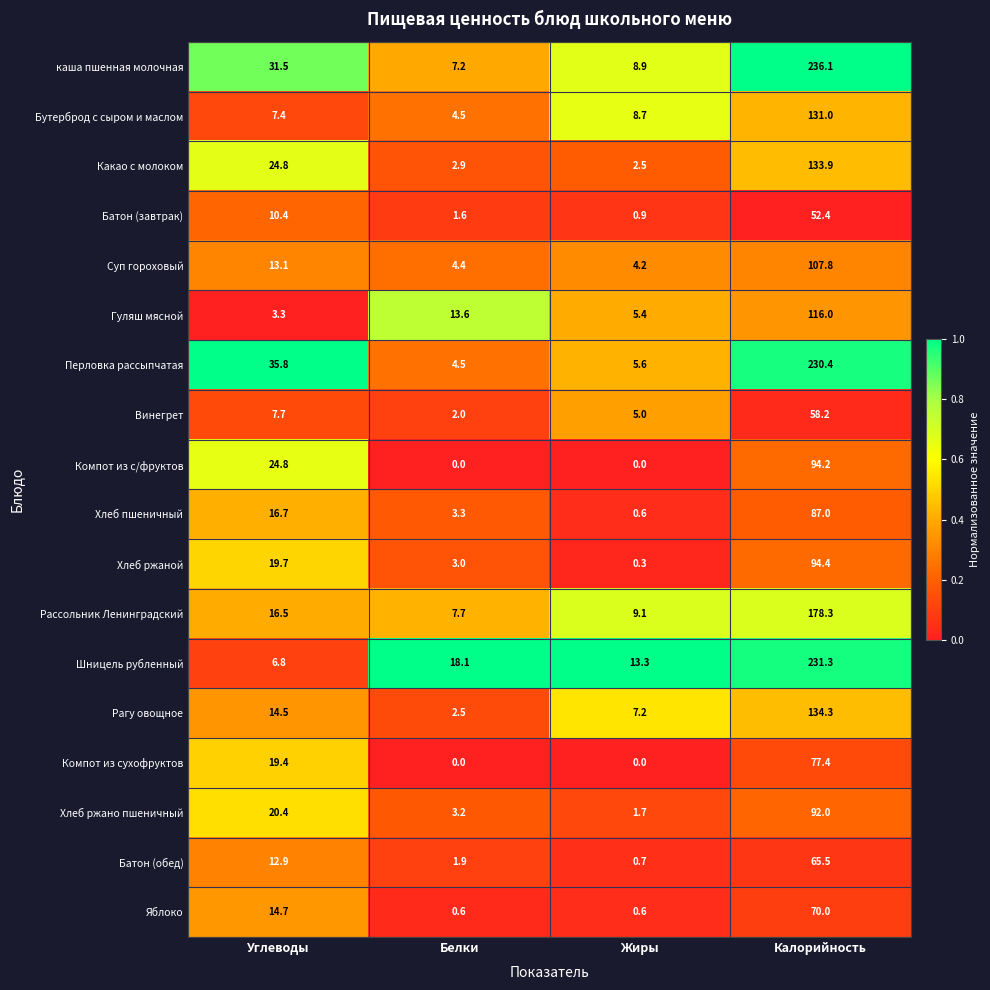

What is the approximate value of Рассольник Ленинградский at Калорийность?

178.3